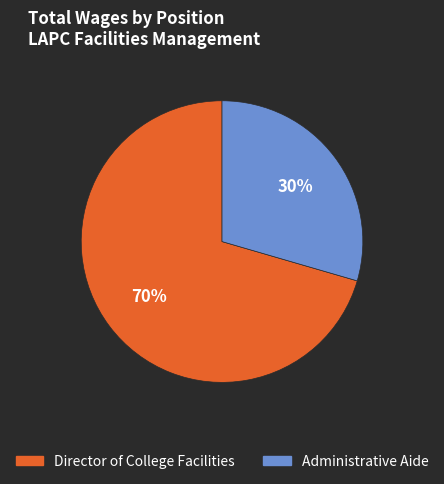

Count the number of slices in the pie.

2